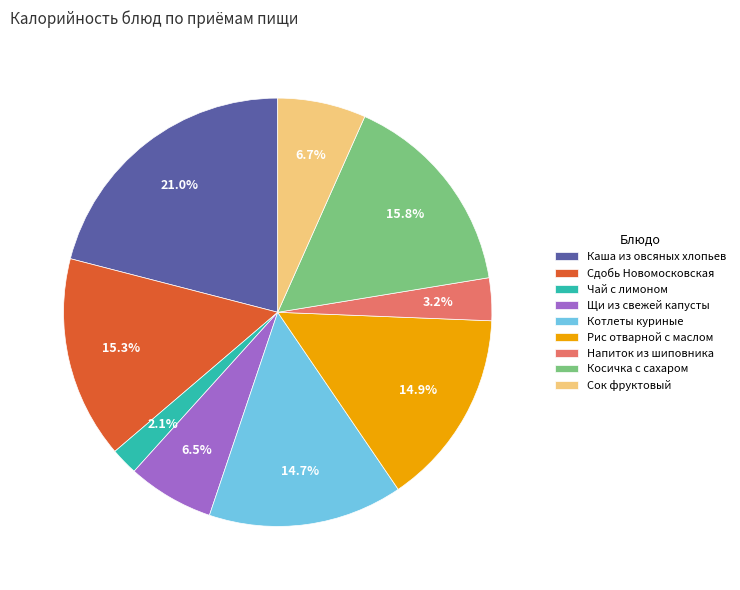

Combined, do Чай с лимоном and Напиток из шиповника account for over 50%?

No